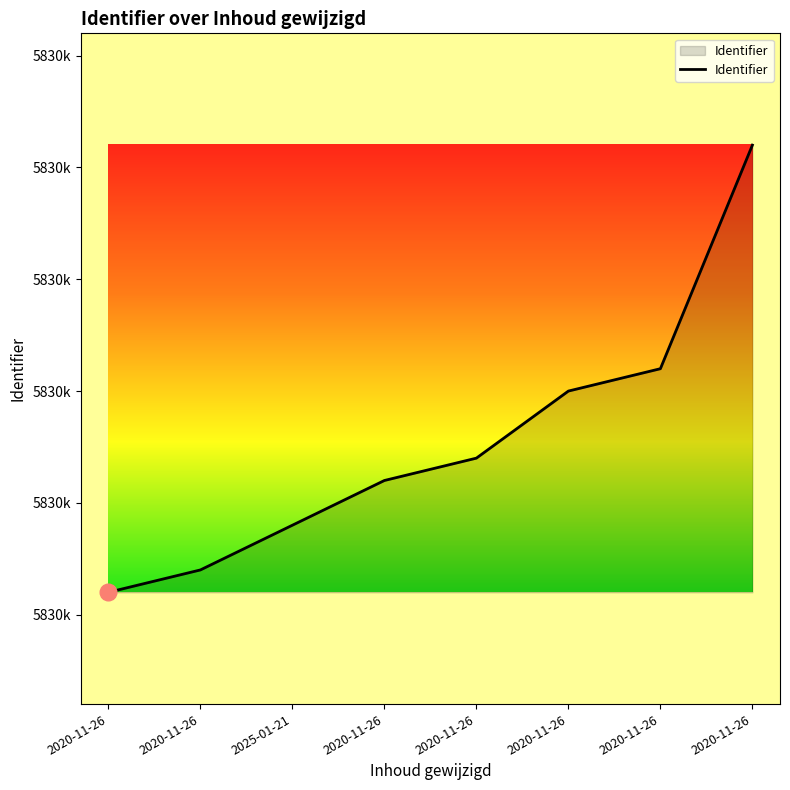

What is the ratio of the value at 2020-11-26 to the value at 2020-11-26?

1.0